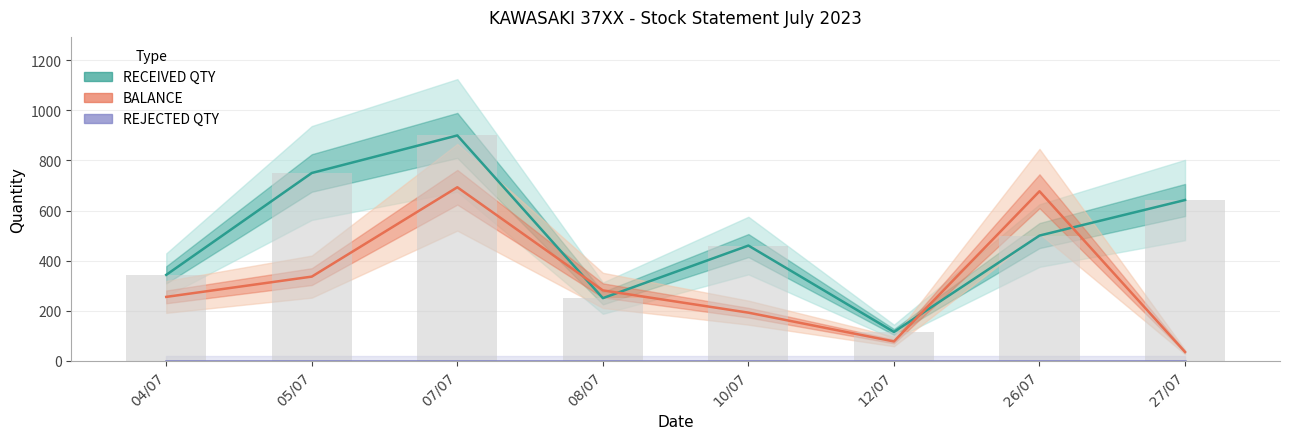

The RECEIVED QTY series shows 680 at 10/07. True or false?

False